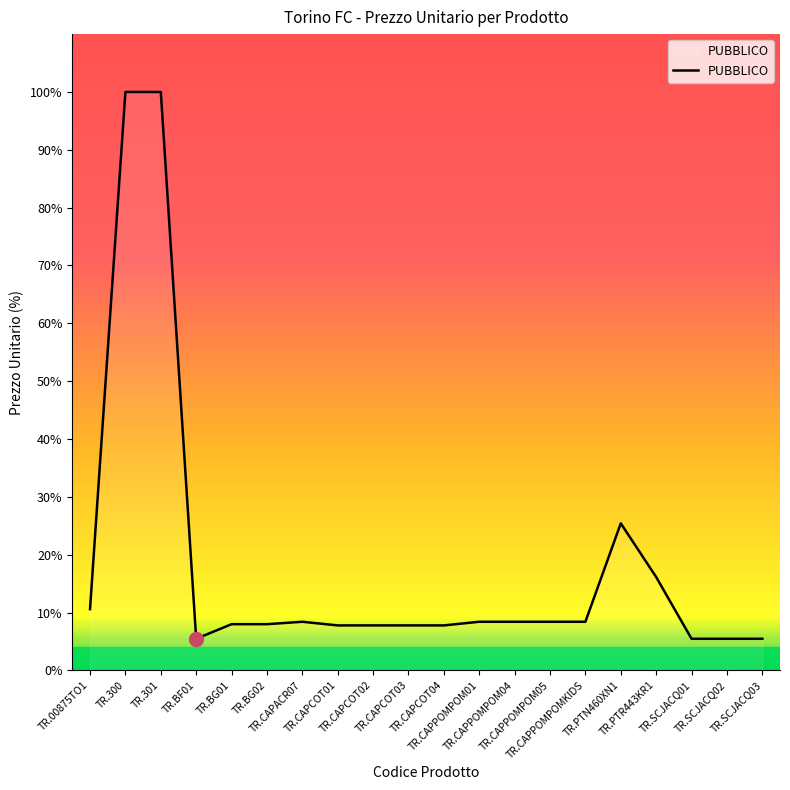

What is the greatest value displayed?

100.0